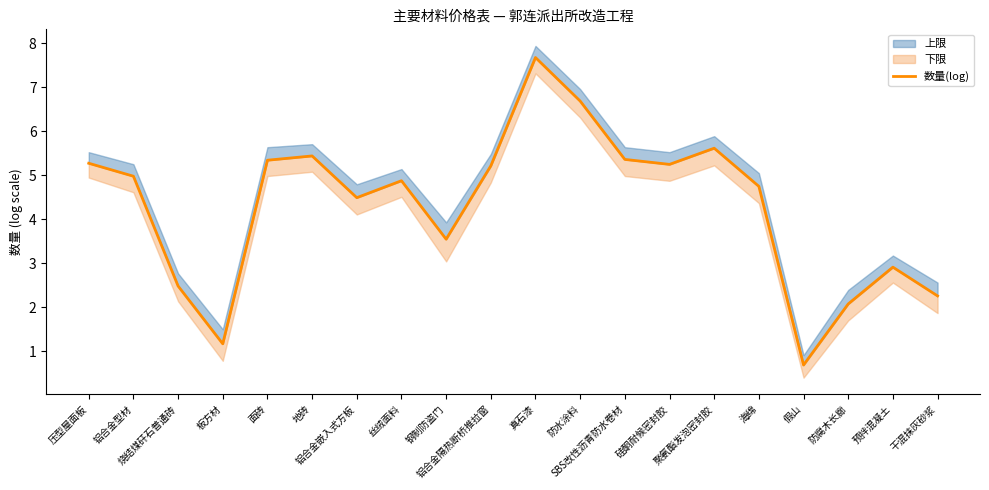

True or false: there are more than 2 points higher than both neighbors.

True